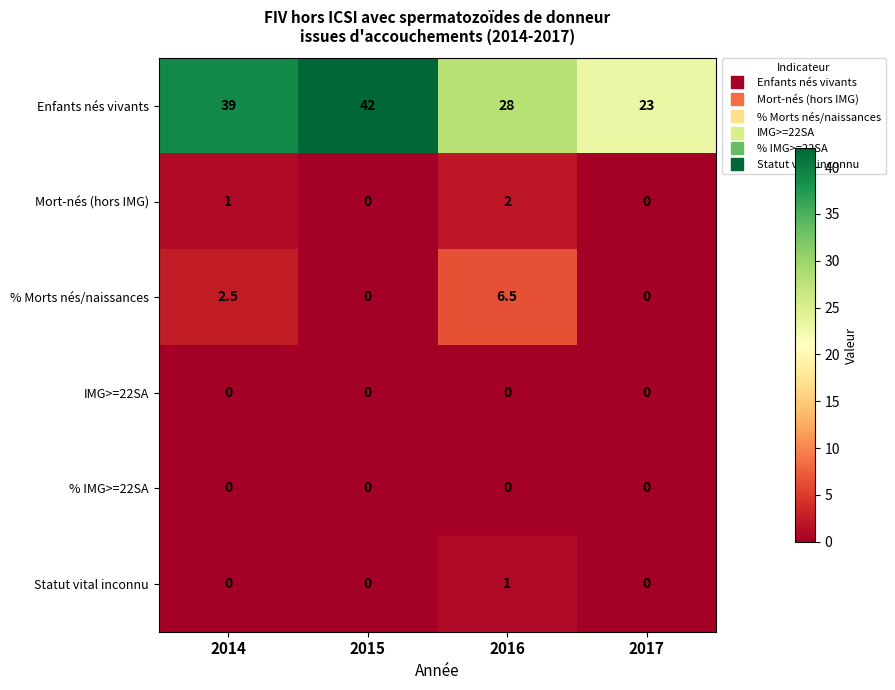

Which label corresponds to the largest value in the chart?

2015